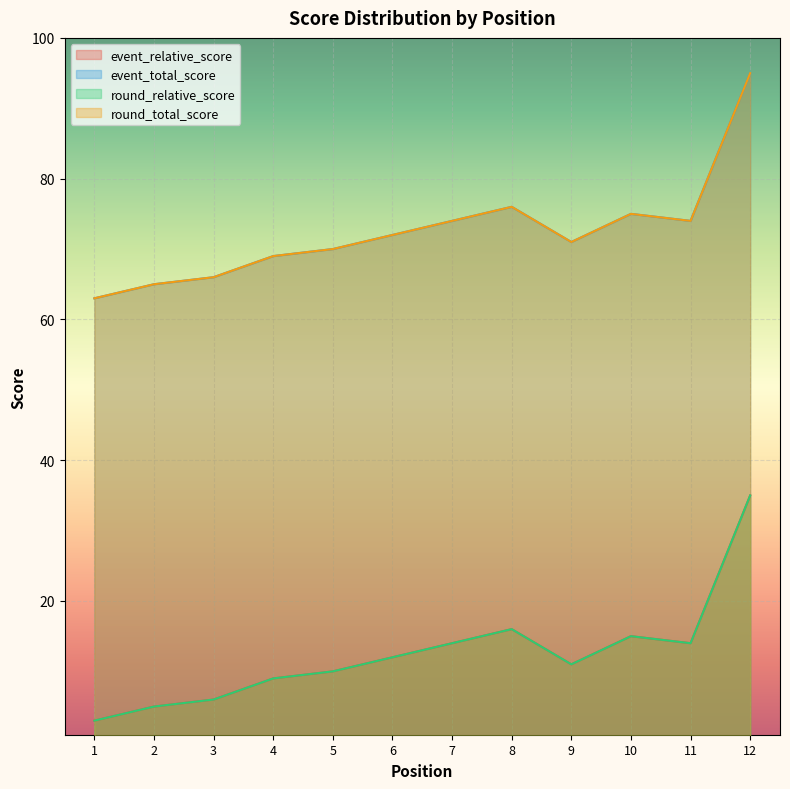

At which category is the sum across all series the highest?

12